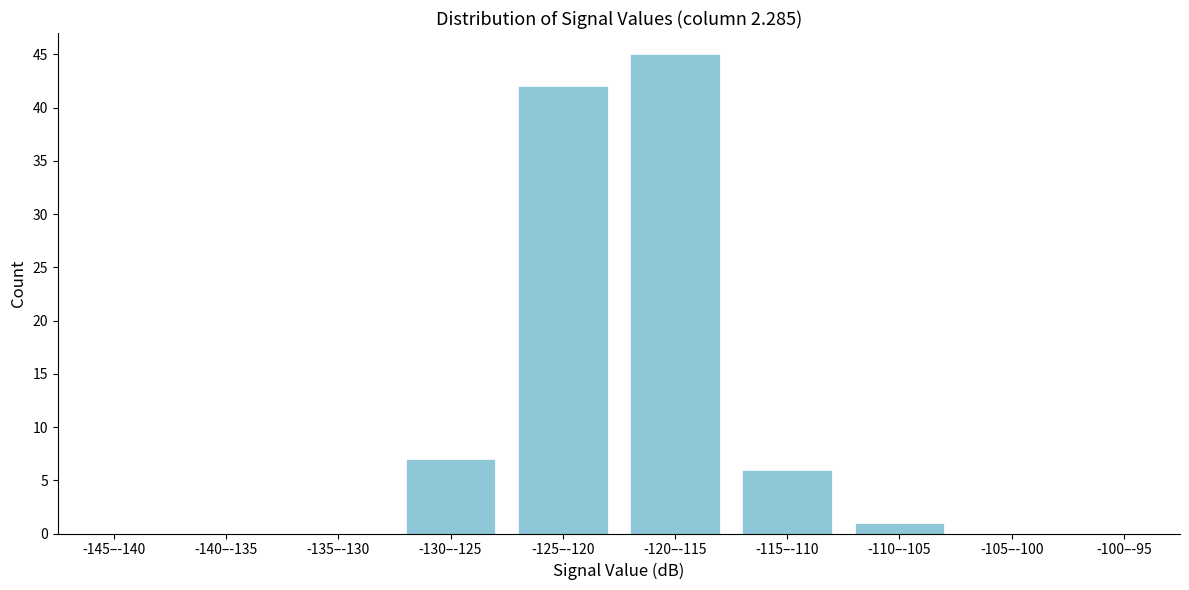

Reading left to right, what are all the values shown in this chart?

-145–-140=0	-140–-135=0	-135–-130=0	-130–-125=7	-125–-120=42	-120–-115=45	-115–-110=6	-110–-105=1	-105–-100=0	-100–-95=0